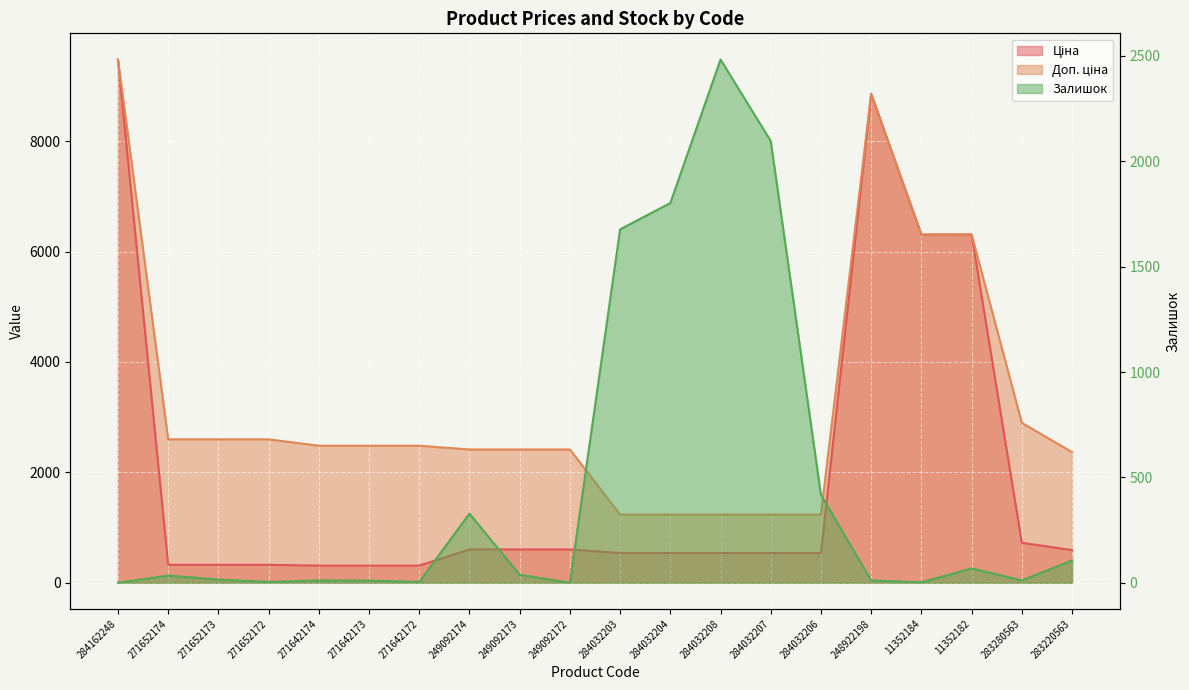

How many values in Залишок are above zero?

18